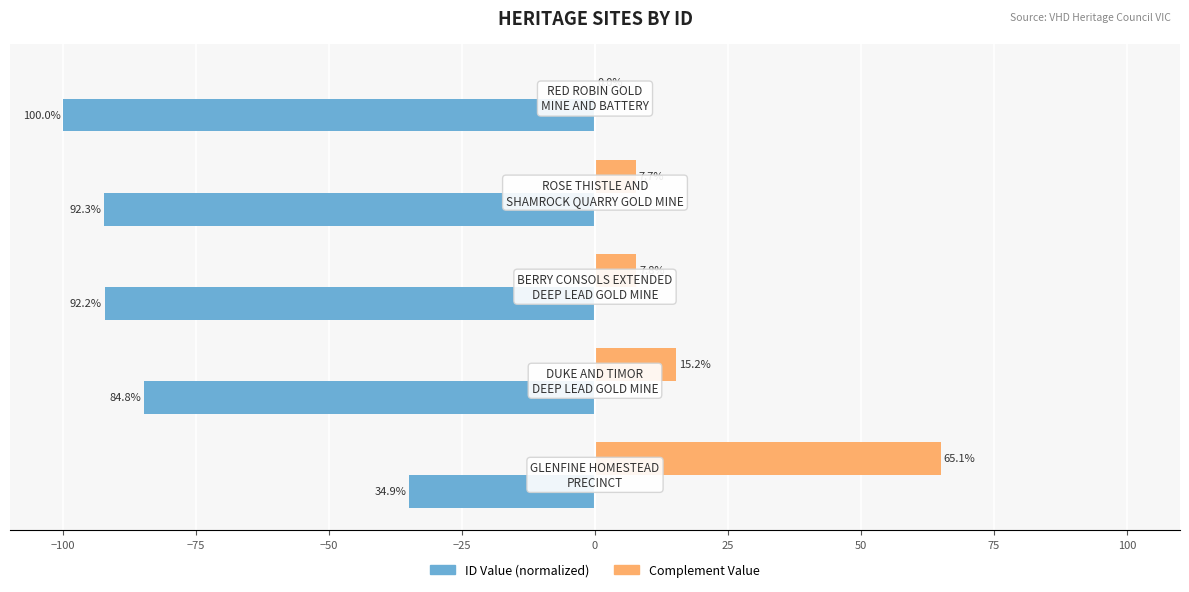

Which series has the largest total across all categories?

Complement Value